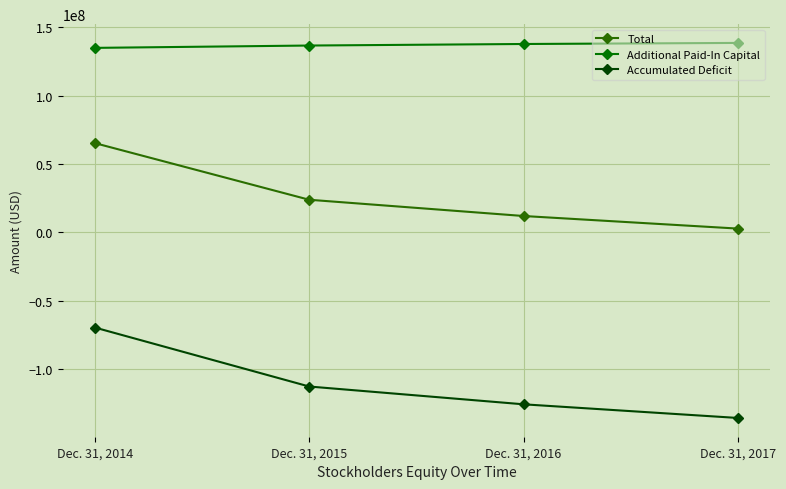

At which category does the chart reach its minimum across all series?

Dec. 31, 2017